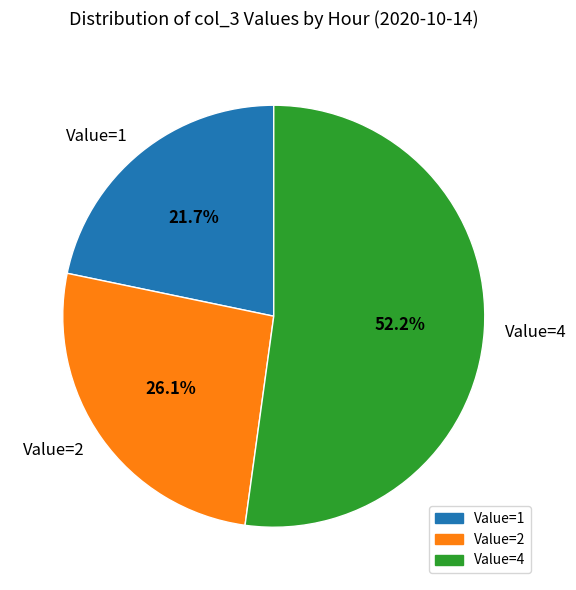

What is the ratio of the value at Value=2 to the value at Value=1?

1.2